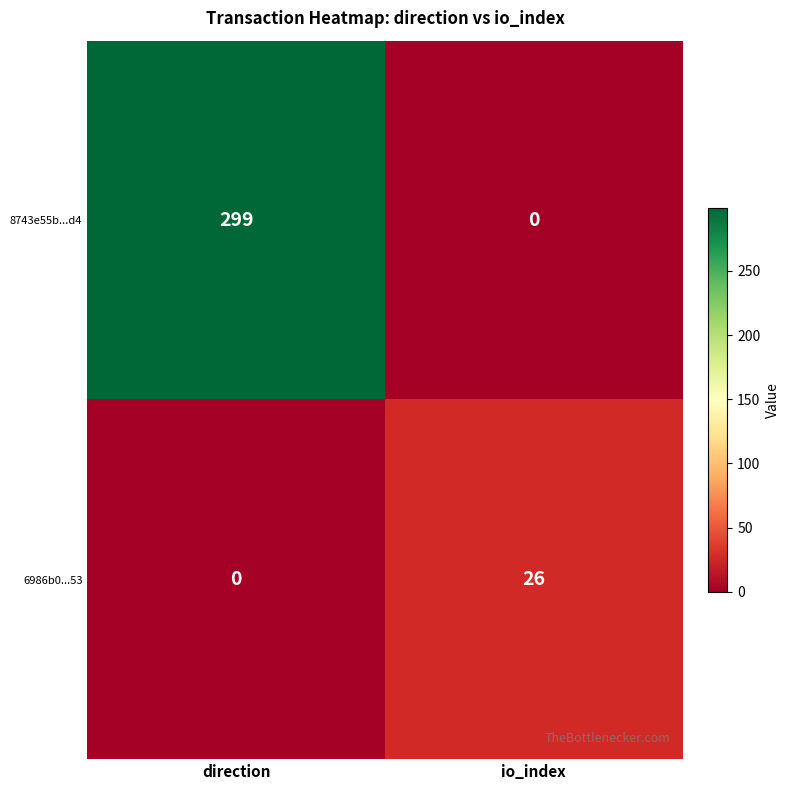

What is the average value of the 8743e55b...d4 series?

150